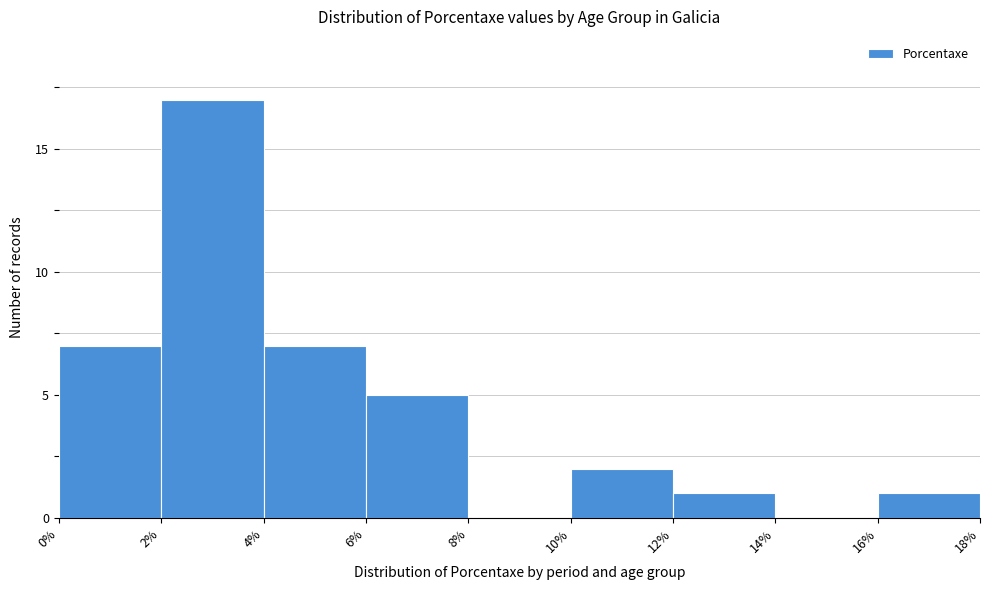

Which range on the x-axis has the tallest bar?

2% to 4%